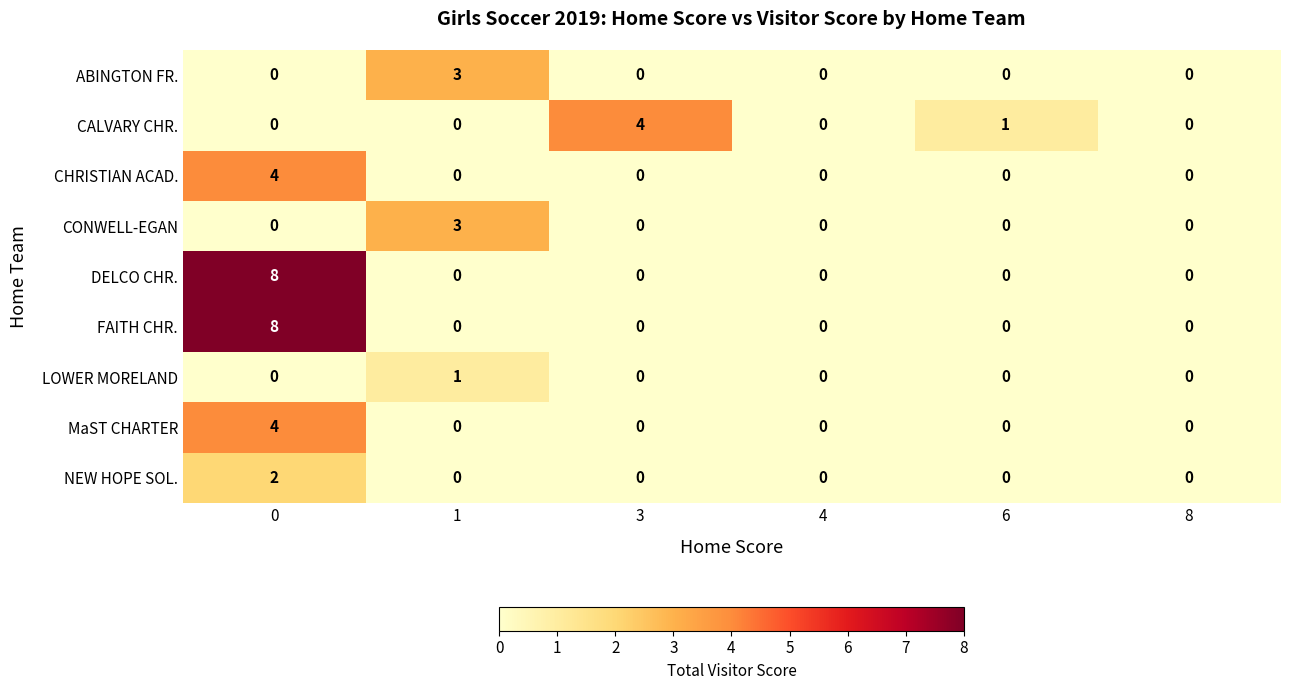

Between 1 and 3, which series saw the biggest shift?

CALVARY CHR.